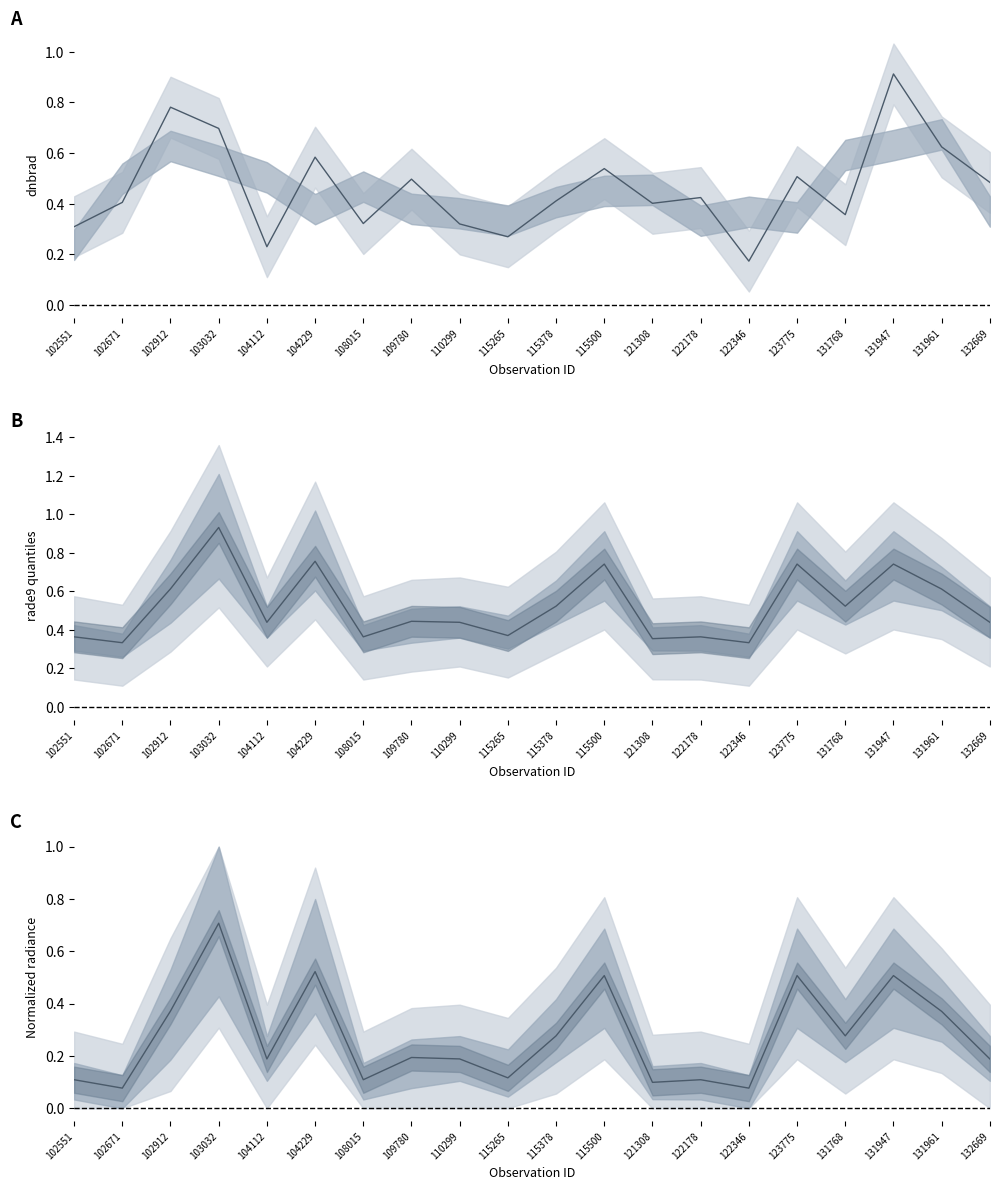

What is the value of the normalized mdn point at the 18th from the left?

0.5